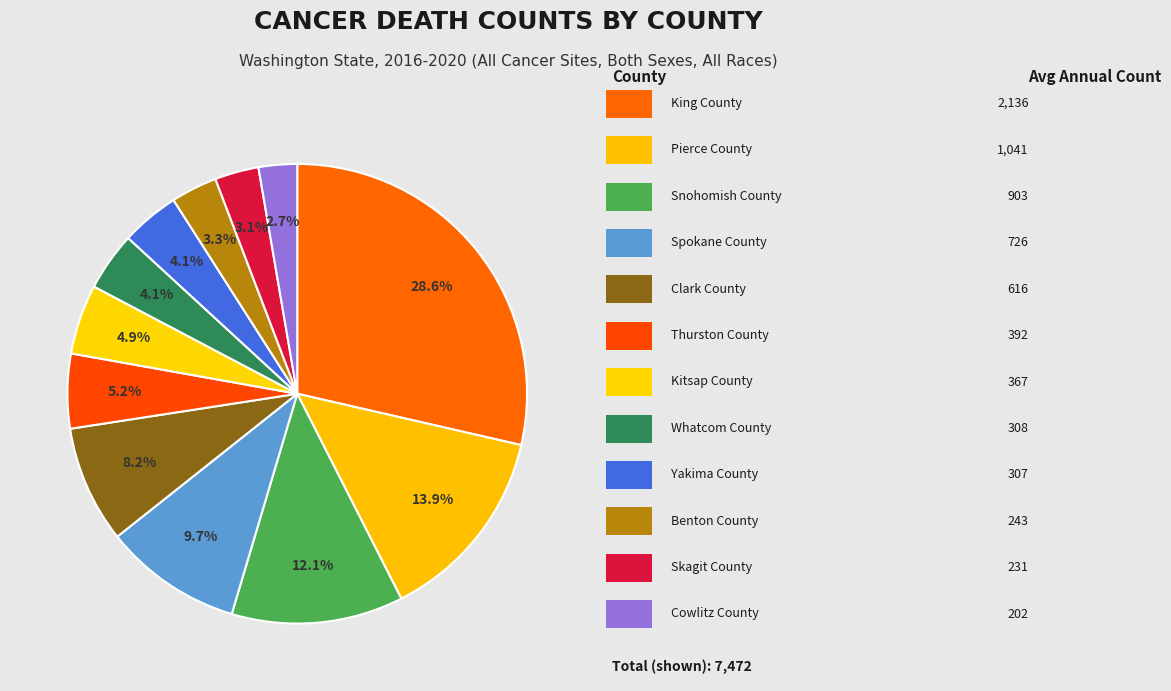

Does any single category account for the majority?

No